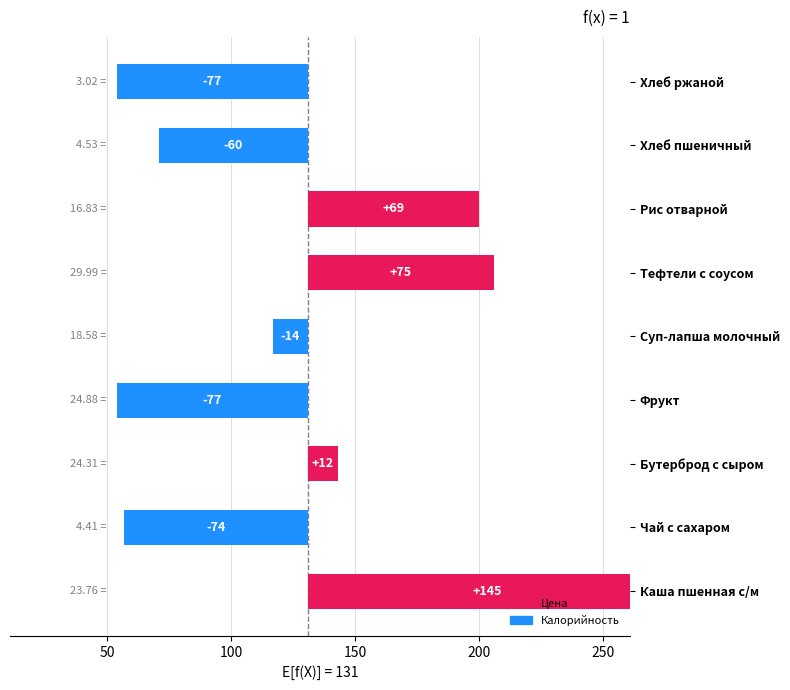

What is the label of the 1st bar from the right?

Хлеб ржаной